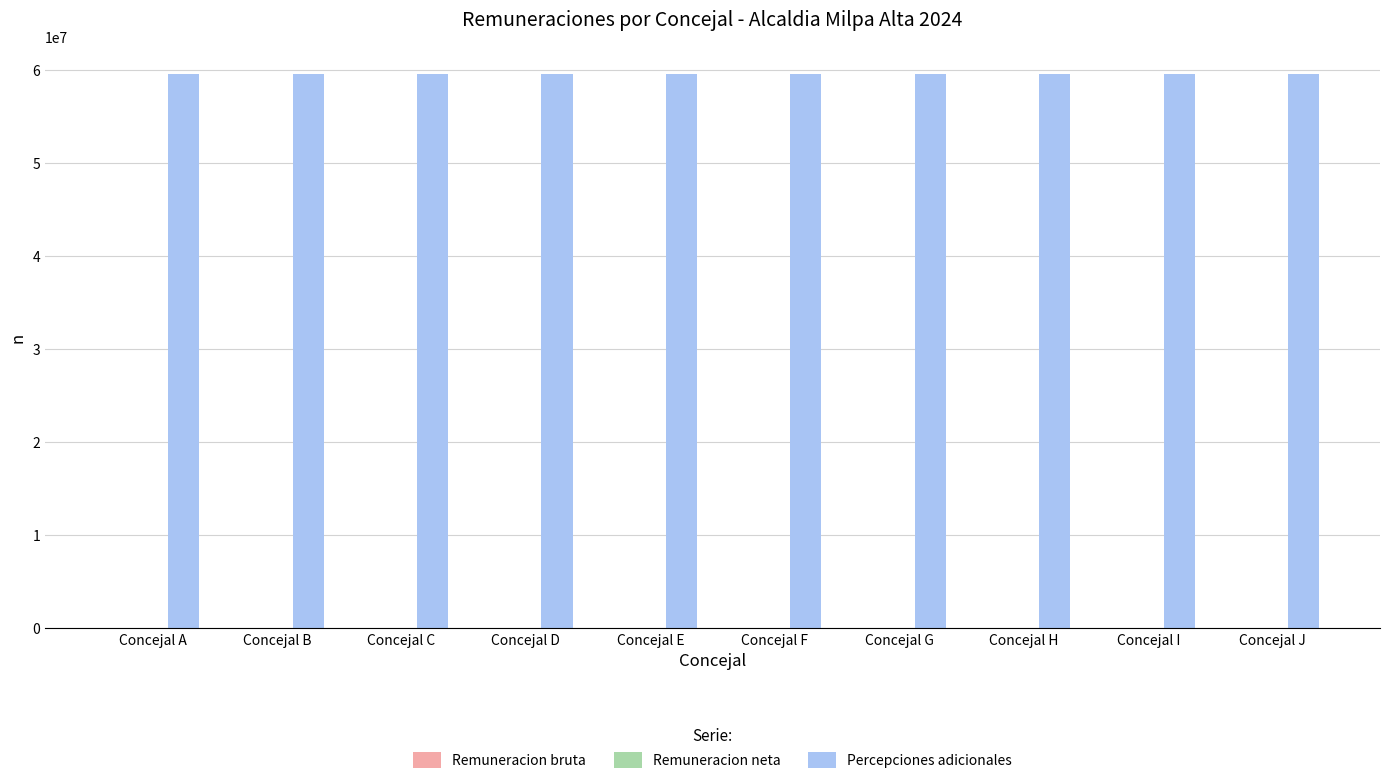

What is the maximum value for Percepciones adicionales?

59607104